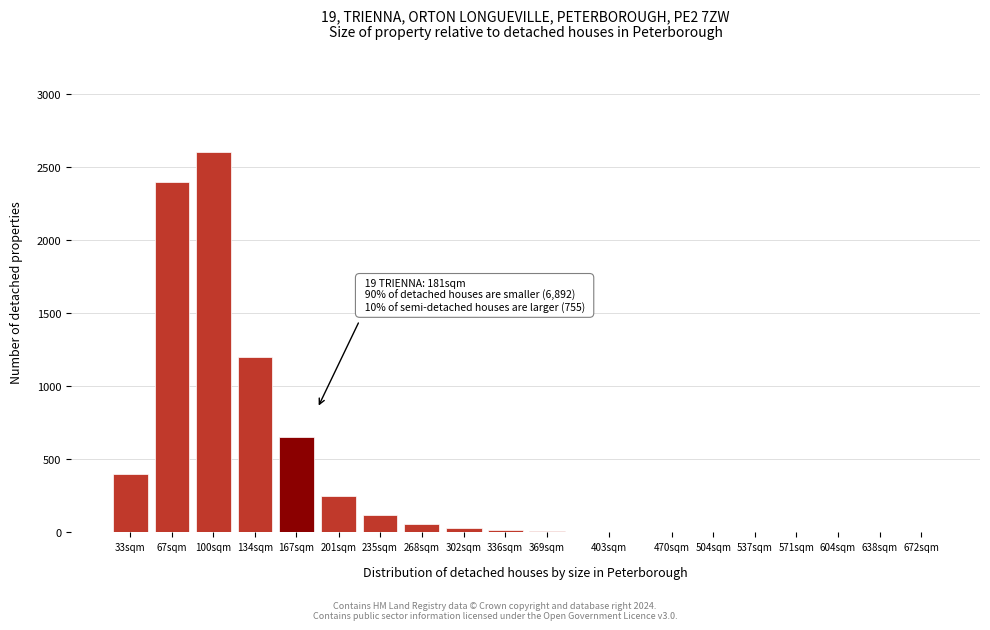

The chart shows a value of 804 at 134sqm. True or false?

False